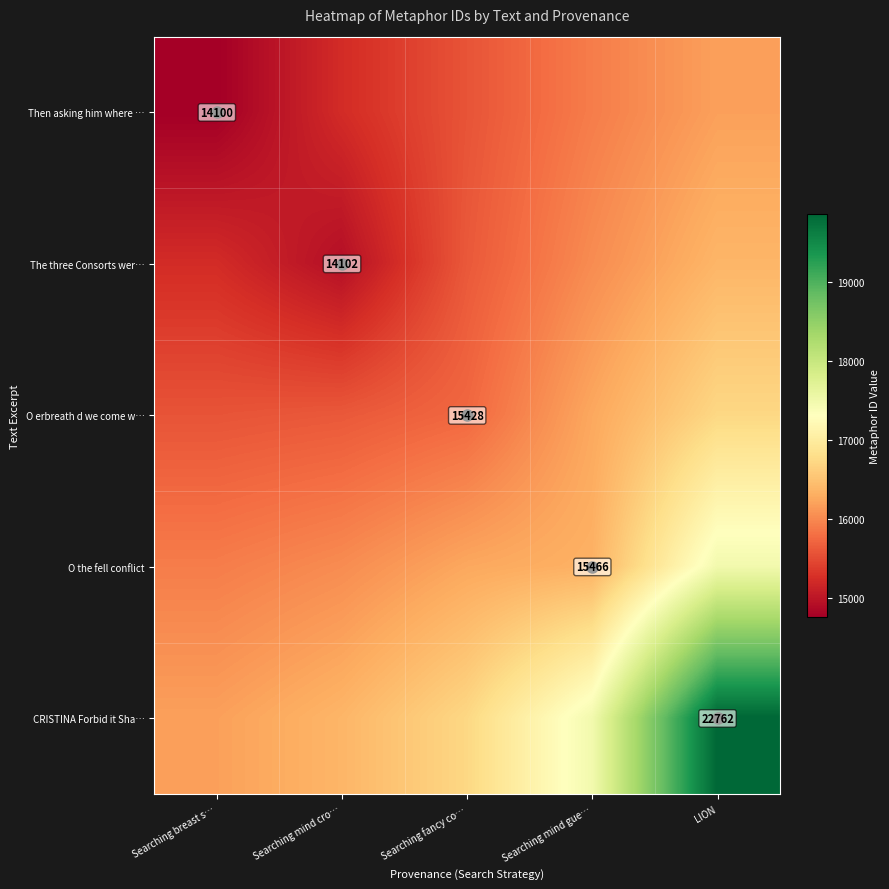

At which label is The three Consorts wer… closest to 15651?

Searching fancy co…